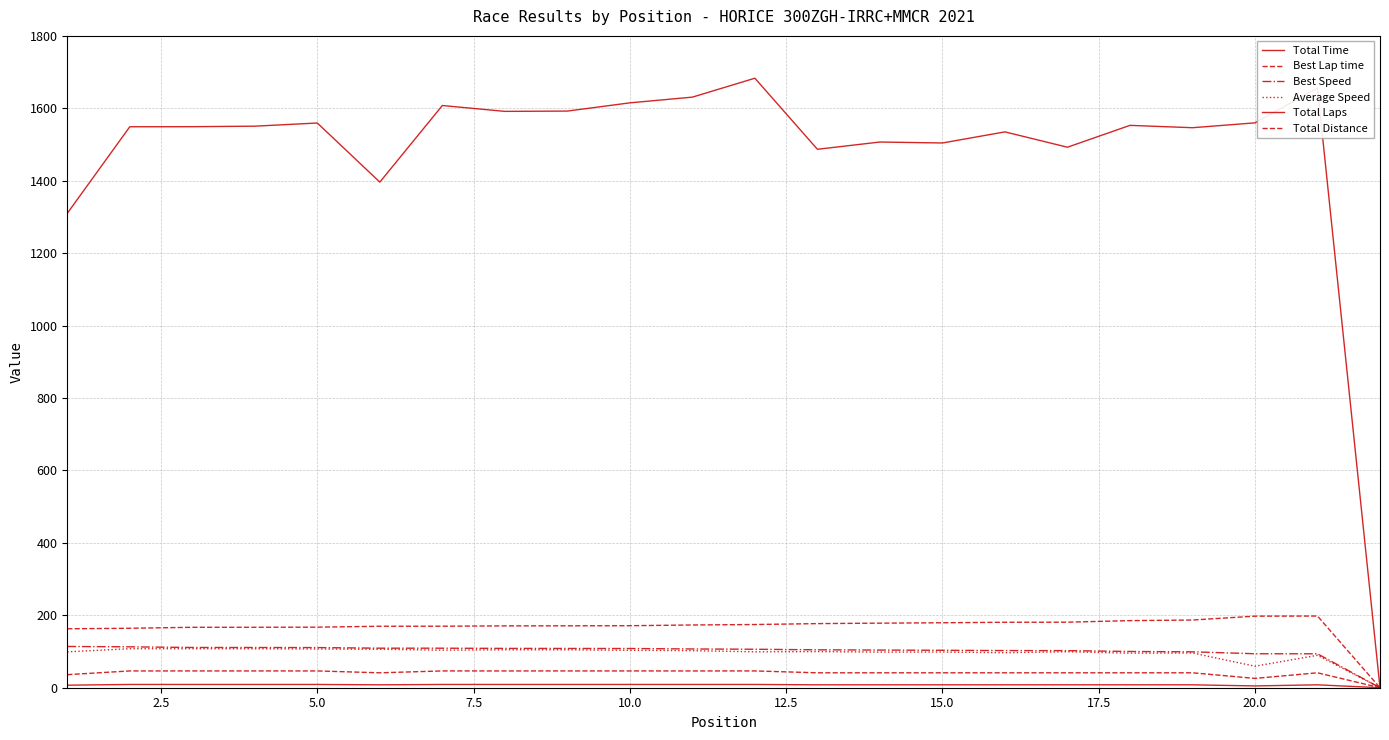

What is the maximum value for Total Time?

1683.1